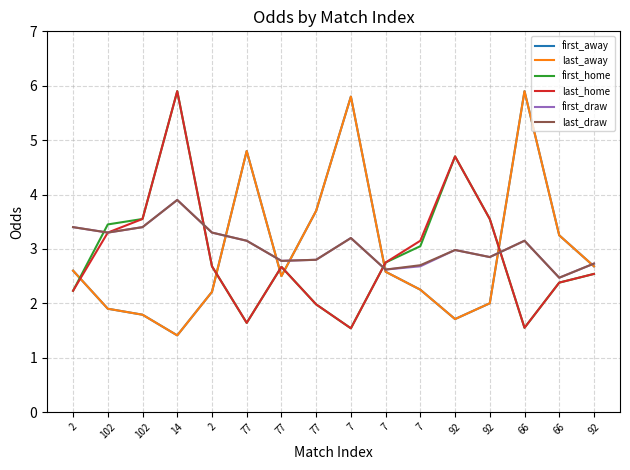

Reading left to right, list all the values displayed in this chart.

first_away: 2.6	1.9	1.8	1.4	2.2	4.8	2.5	3.7	5.8	2.6	2.2	1.7	2.0	5.9	3.2	2.7
last_away: 2.6	1.9	1.8	1.4	2.2	4.8	2.5	3.7	5.8	2.6	2.2	1.7	2.0	5.9	3.2	2.7
first_home: 2.2	3.5	3.5	5.9	2.7	1.6	2.7	2.0	1.5	2.8	3.0	4.7	3.5	1.6	2.4	2.5
last_home: 2.2	3.3	3.5	5.9	2.7	1.6	2.7	2.0	1.5	2.8	3.1	4.7	3.5	1.6	2.4	2.5
first_draw: 3.4	3.3	3.4	3.9	3.3	3.1	2.8	2.8	3.2	2.6	2.7	3.0	2.9	3.1	2.5	2.7
last_draw: 3.4	3.3	3.4	3.9	3.3	3.1	2.8	2.8	3.2	2.6	2.7	3.0	2.9	3.1	2.5	2.7